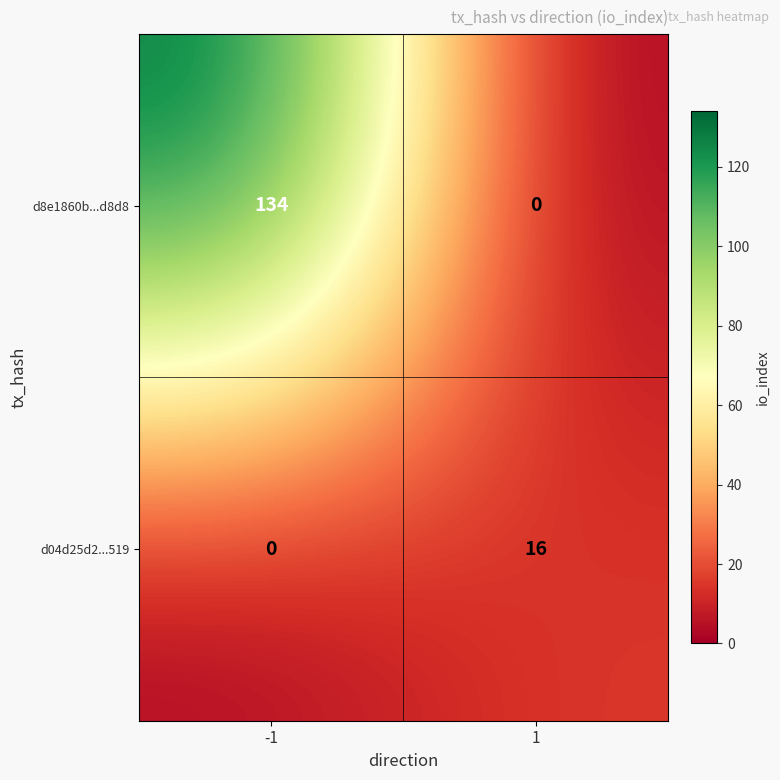

What is the greatest value displayed?

134